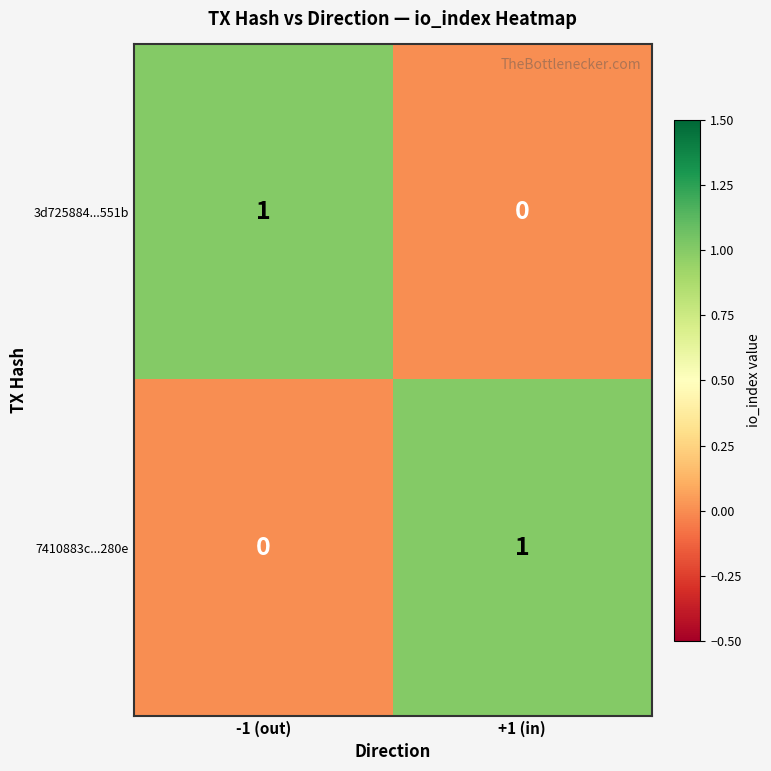

Which category has the lowest value in the 3d725884...551b series?

+1 (in)